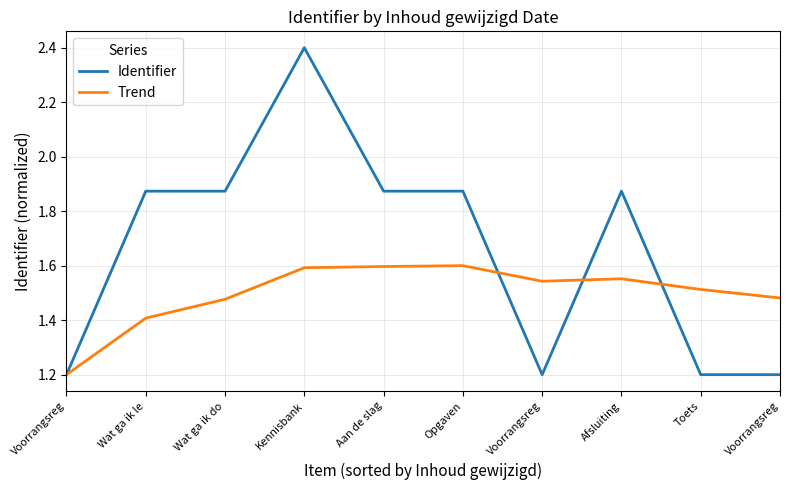

What is the minimum value shown in the chart?

1.2